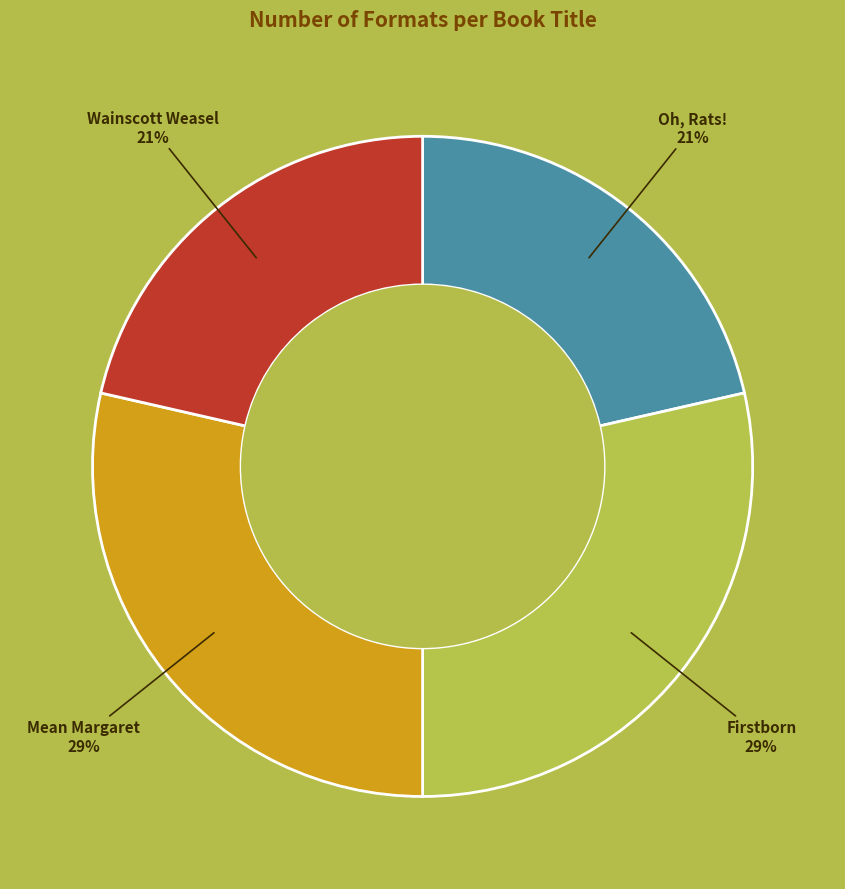

To the nearest percent, what is the average slice percentage?

25%